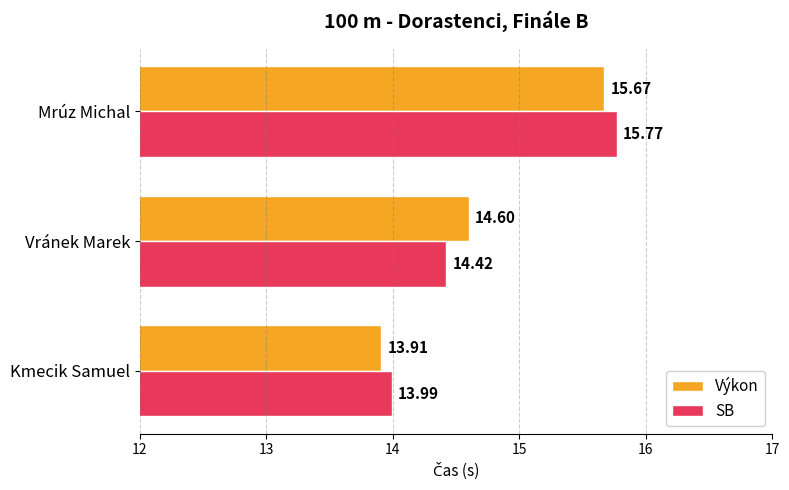

Which category has the lowest value in the SB series?

Kmecik Samuel